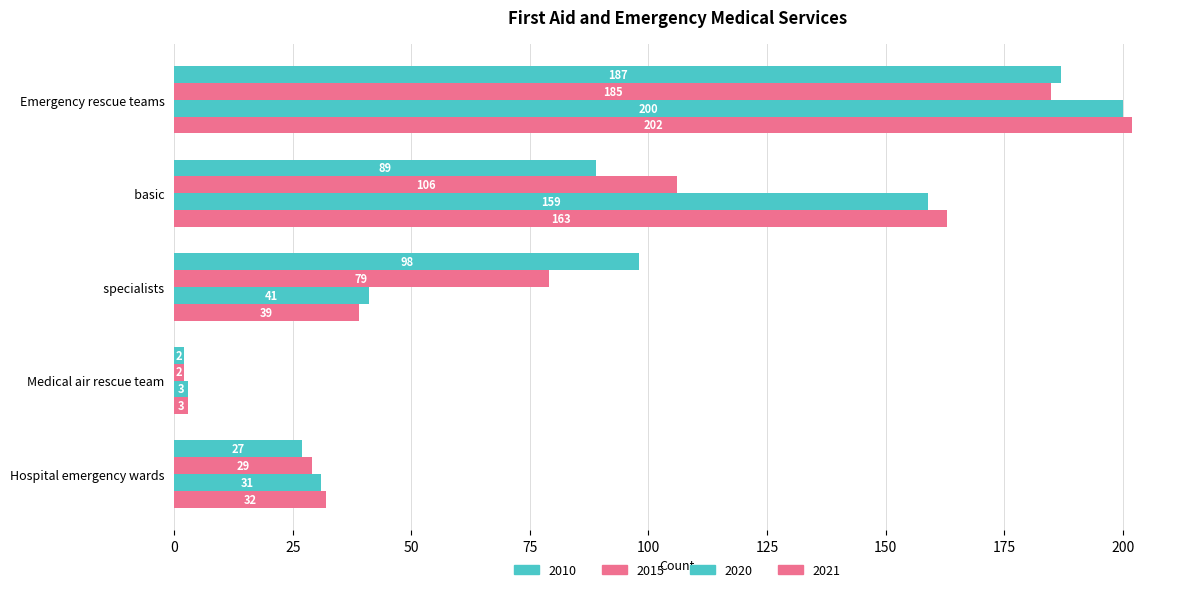

What value does the 2010 series have at Hospital emergency wards, to the nearest 5?

25